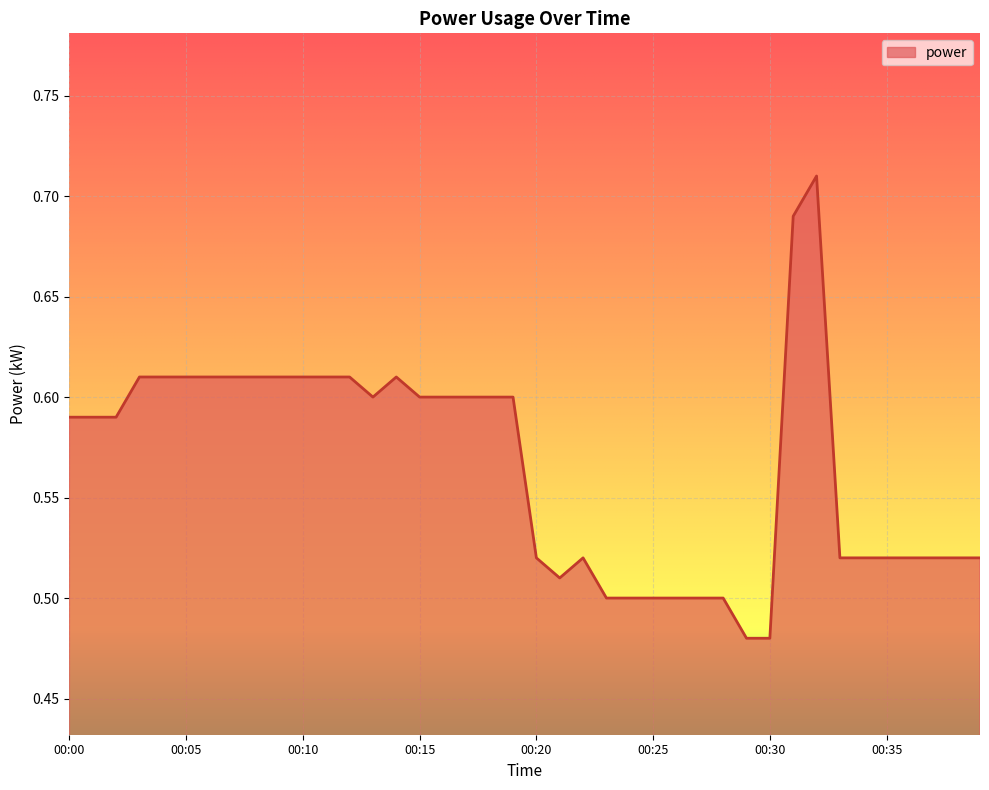

What is the difference between the second highest and minimum values?

0.2